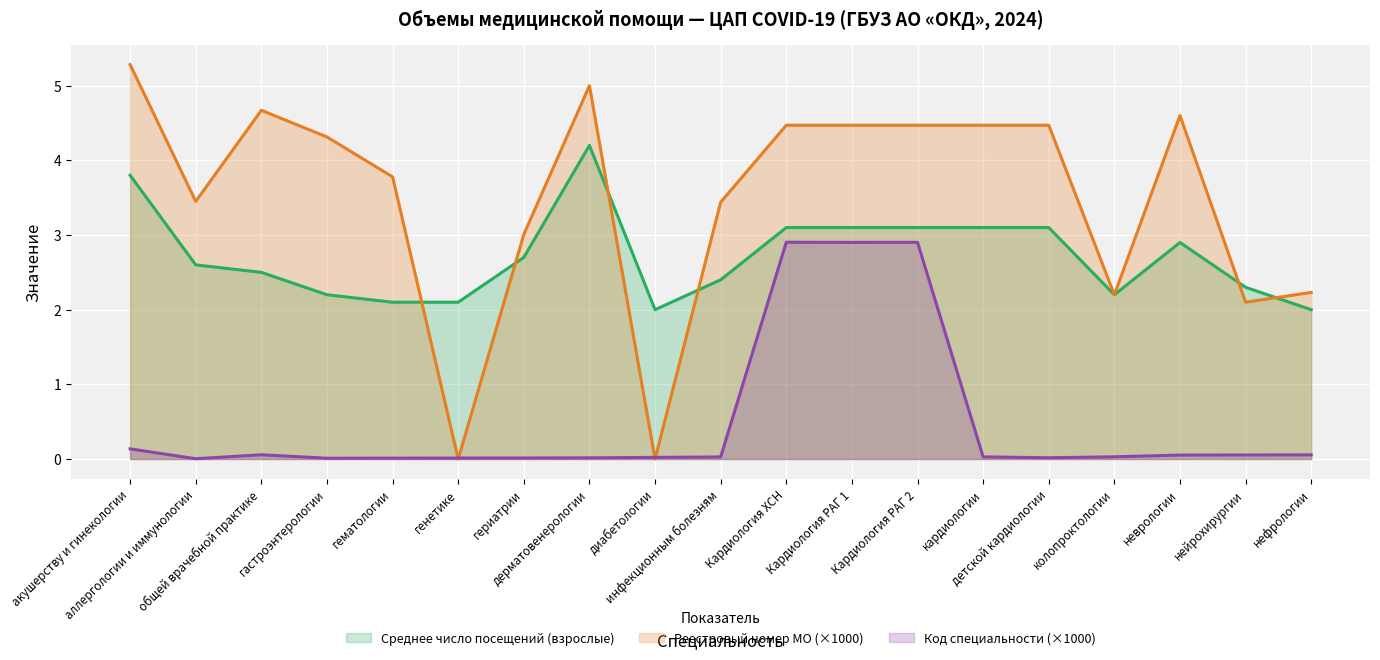

Reading left to right, what are all the values shown in this chart?

Среднее число посещений (взрослые): 3.8	2.6	2.5	2.2	2.1	2.1	2.7	4.2	2.0	2.4	3.1	3.1	3.1	3.1	3.1	2.2	2.9	2.3	2.0
Реестровый номер МО: 5.3	3.5	4.7	4.3	3.8	0.0	3.0	5.0	0.0	3.4	4.5	4.5	4.5	4.5	4.5	2.2	4.6	2.1	2.2
Код специальности: 0.1	0.0	0.1	0.0	0.0	0.0	0.0	0.0	0.0	0.0	2.9	2.9	2.9	0.0	0.0	0.0	0.1	0.1	0.1